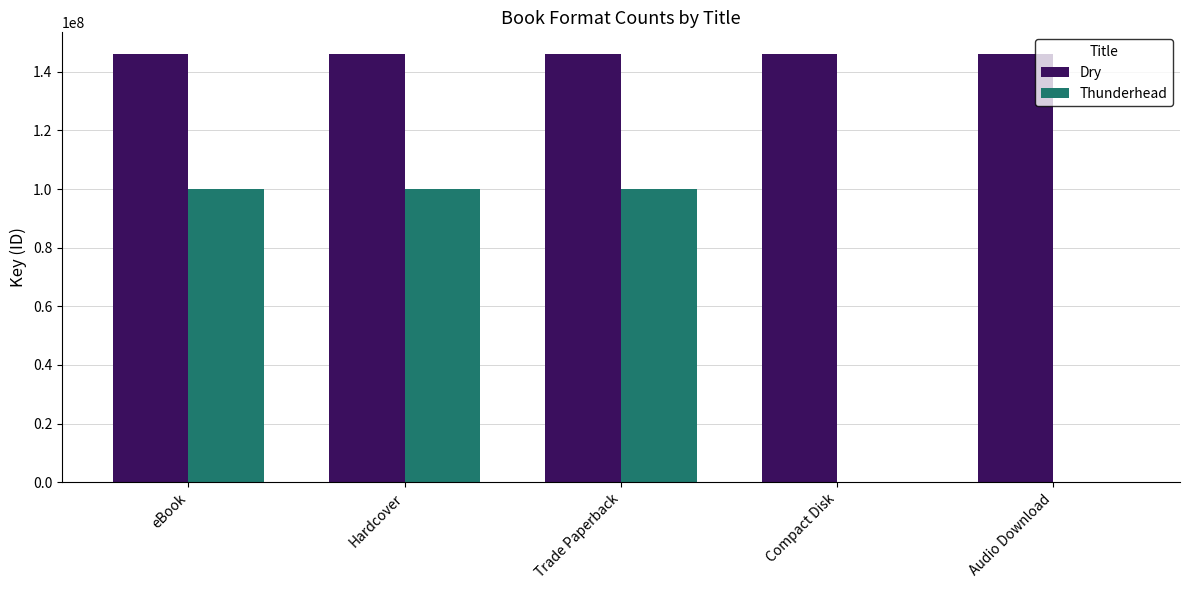

Between Trade Paperback and Audio Download, which series saw the biggest shift?

Thunderhead